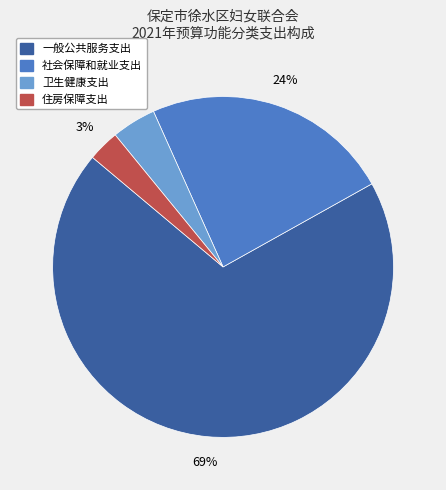

Rank the categories by value from lowest to highest.

住房保障支出, 卫生健康支出, 社会保障和就业支出, 一般公共服务支出